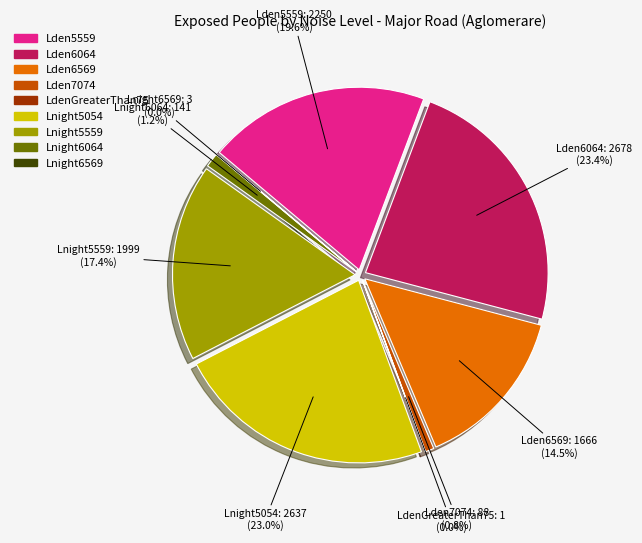

What percentage is the Lnight6064 slice, to the nearest percent?

1%